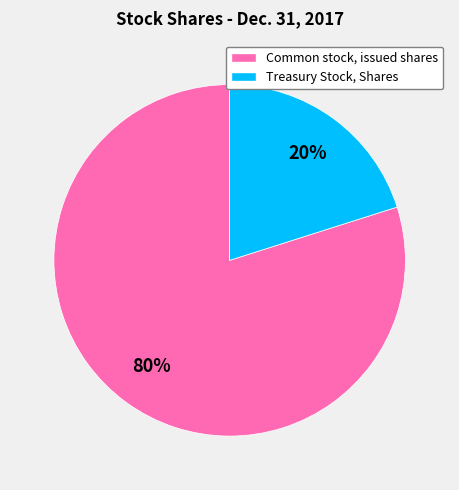

To the nearest percent, what percentage of the pie is Treasury Stock, Shares?

20%